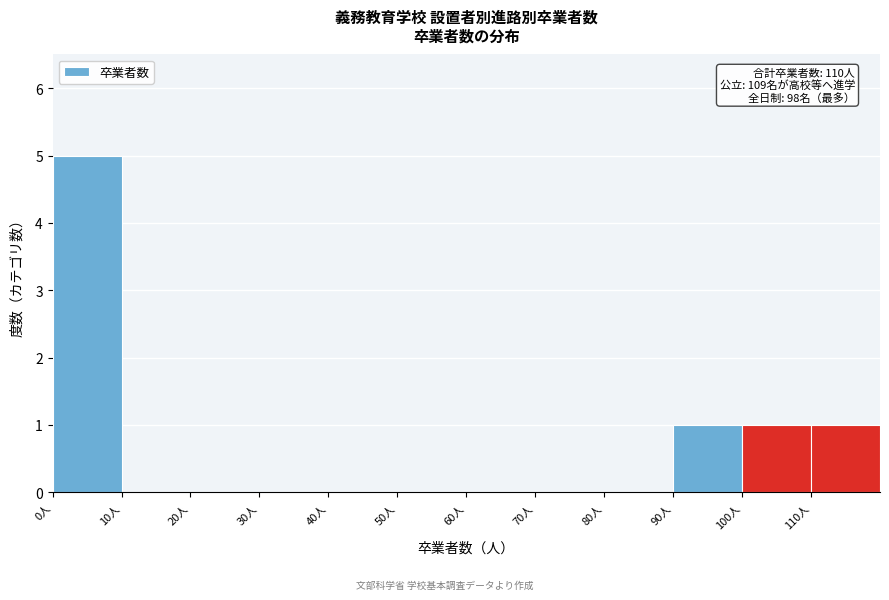

Over which range of the x-axis is the bar tallest?

0 to 10